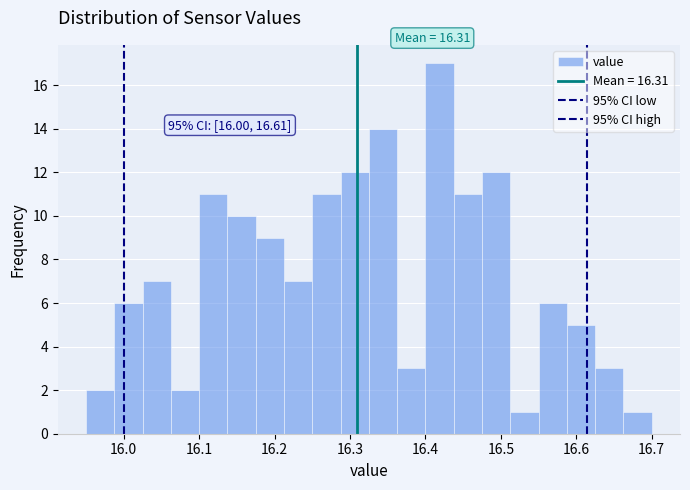

Read against the x-axis, roughly where is the centre of the tallest bar?

16.42